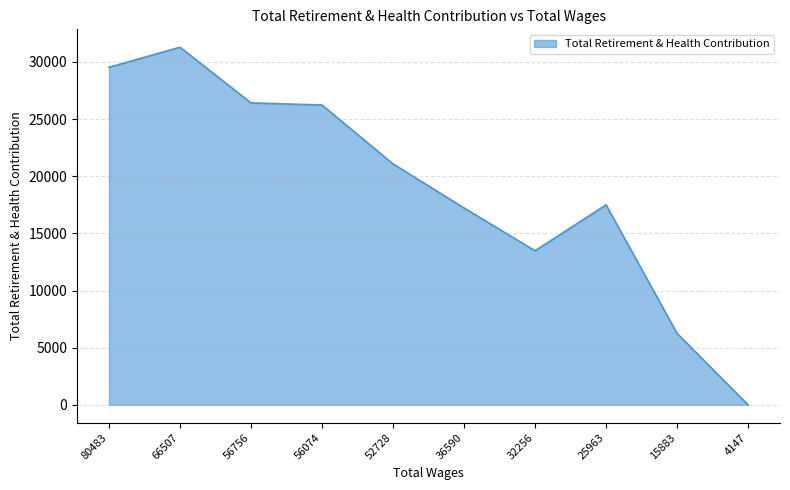

The chart shows a value of 26421 at 56756. True or false?

True